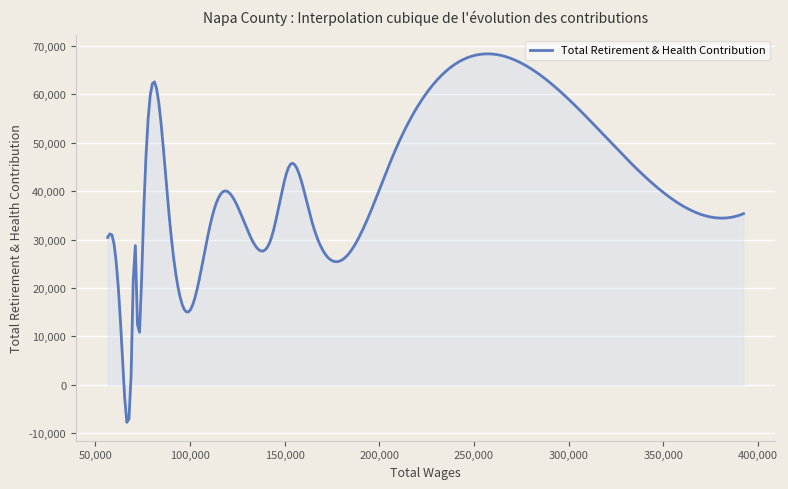

What is the smallest value displayed?

-7766.2